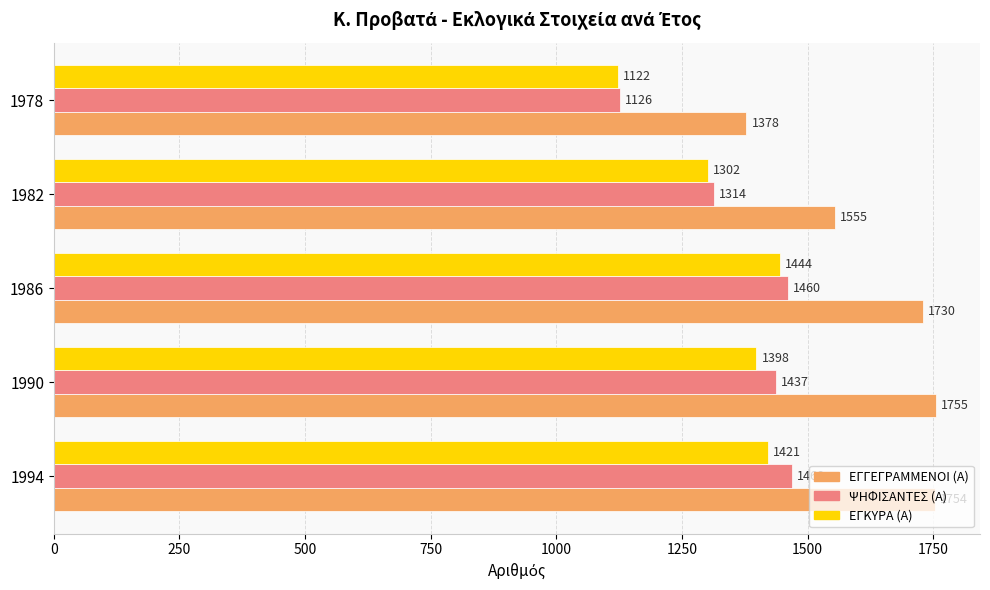

Which category has the lowest value in the ΕΓΓΕΓΡΑΜΜΕΝΟΙ (Α) series?

1978